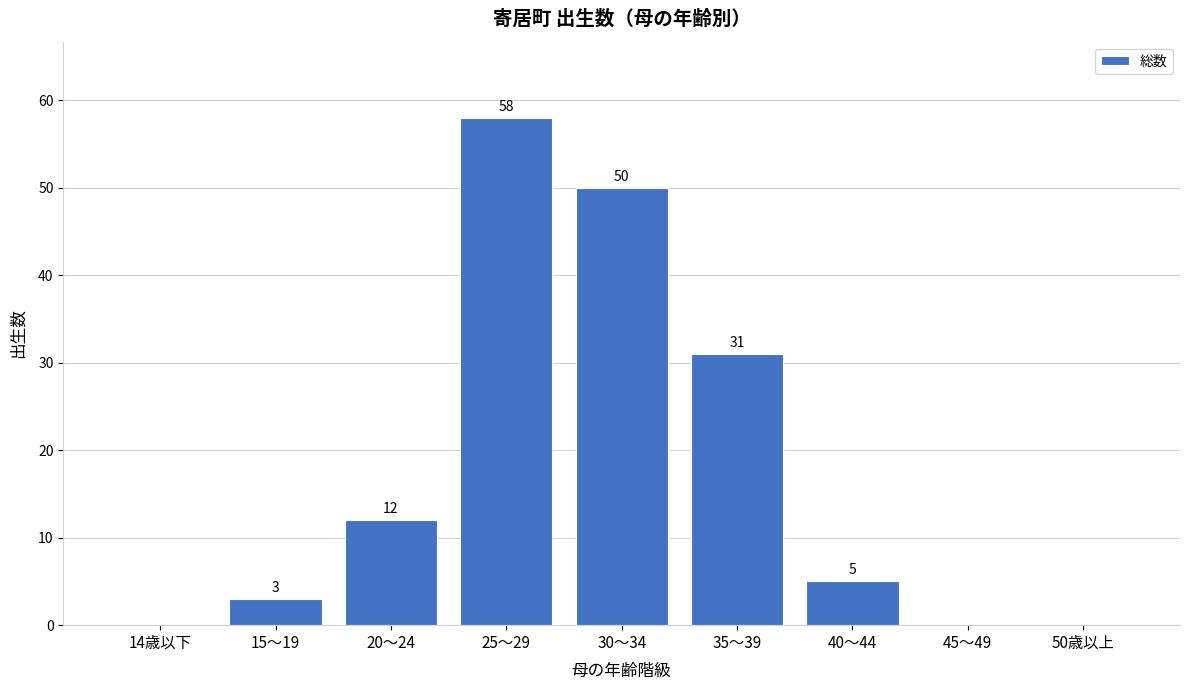

Reading left to right, what are all the values shown in this chart?

14歳以下=0	15～19=3	20～24=12	25～29=58	30～34=50	35～39=31	40～44=5	45～49=0	50歳以上=0